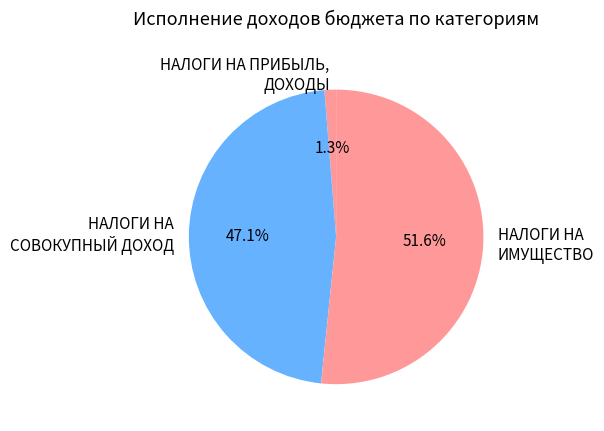

Between НАЛОГИ НА СОВОКУПНЫЙ ДОХОД and НАЛОГИ НА ПРИБЫЛЬ, ДОХОДЫ, which is larger?

НАЛОГИ НА СОВОКУПНЫЙ ДОХОД